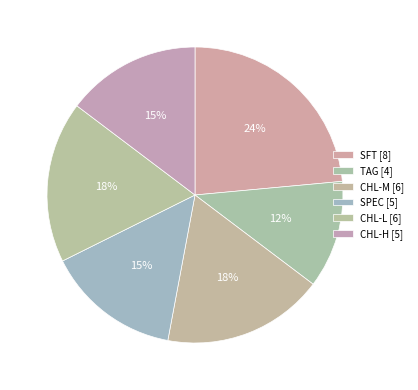

How many segments does this pie chart have?

6